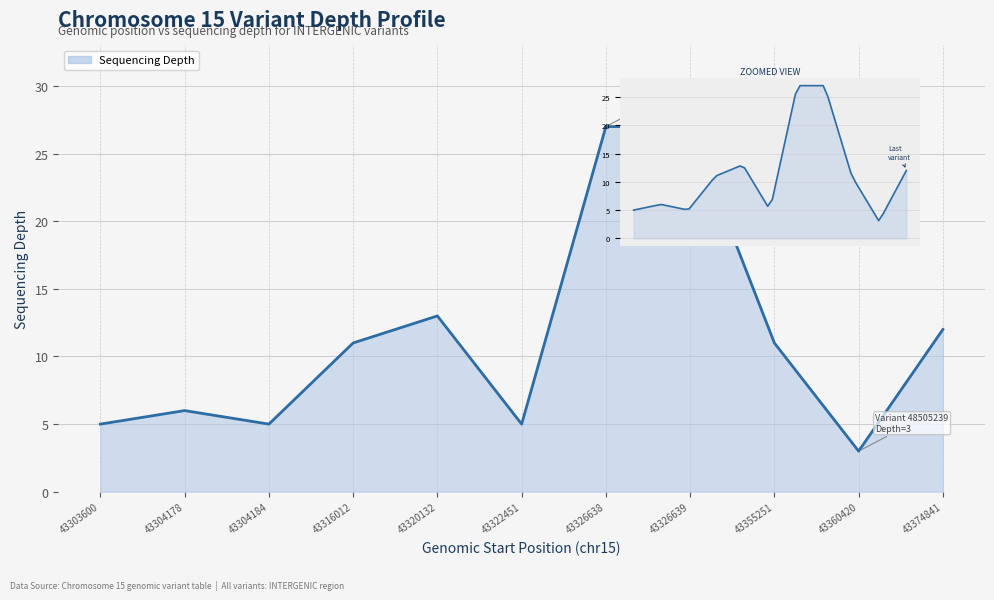

Reading right to left, list all the values displayed in this chart.

12	3	11	27	27	5	13	11	5	6	5